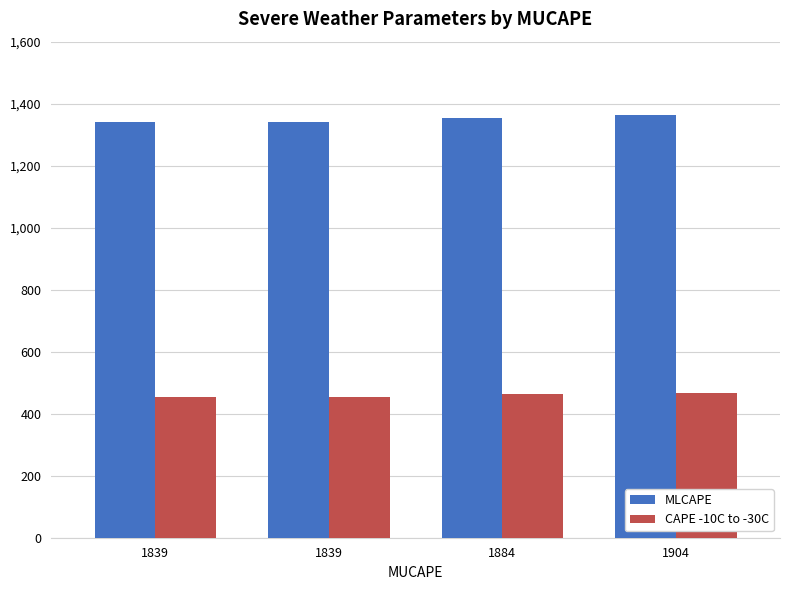

List the series in order of their peak value, highest first.

MLCAPE, CAPE -10C to -30C